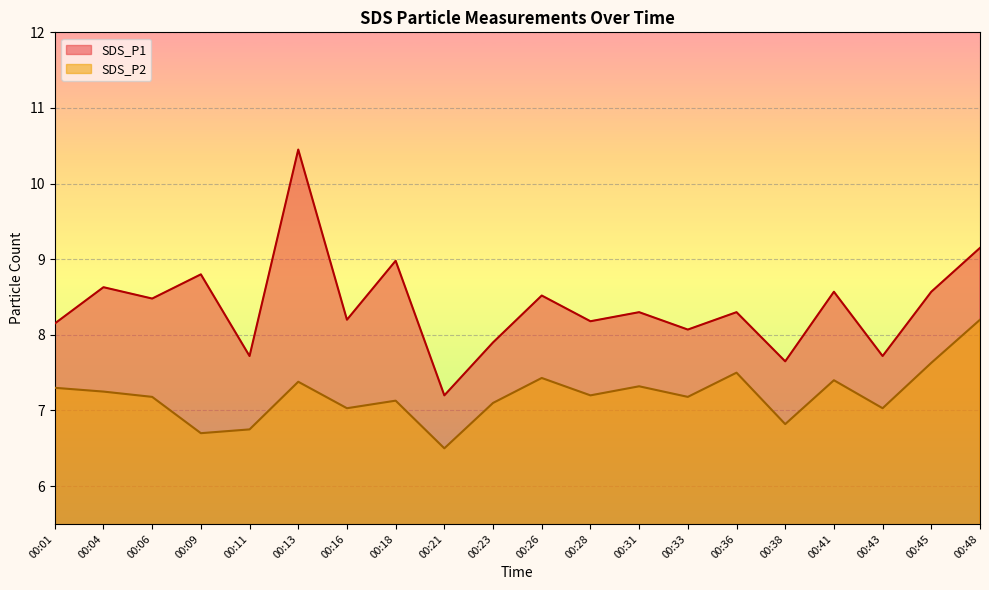

True or false: SDS_P1 has a value of 14.8 at 00:18.

False